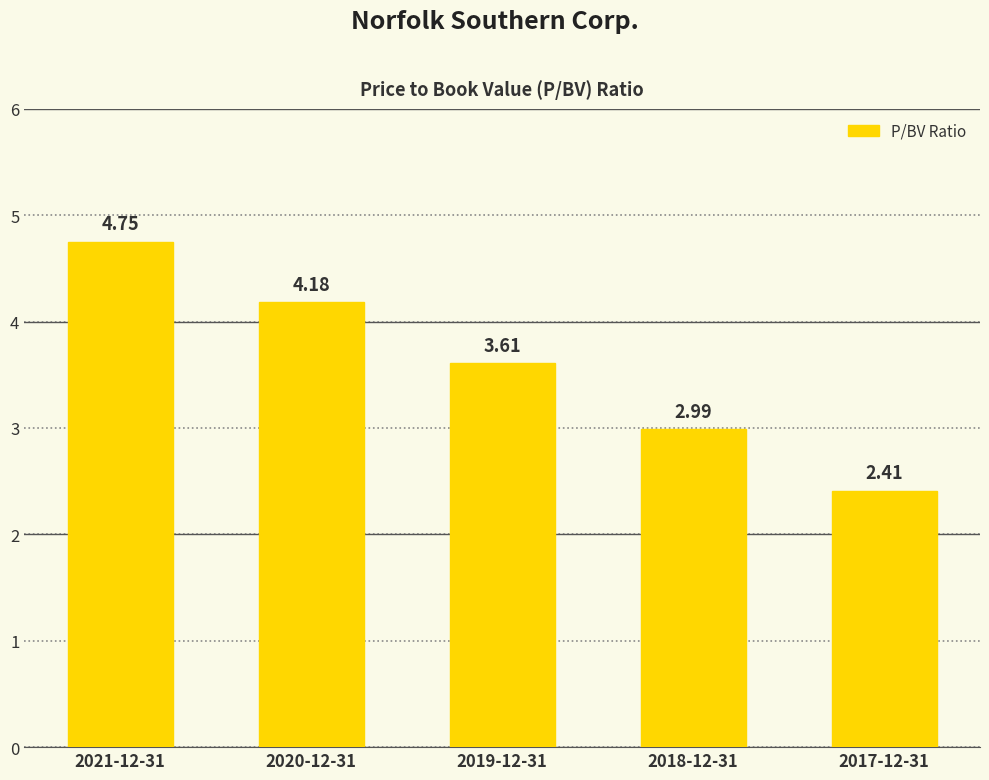

What position from the left is 2020-12-31?

2